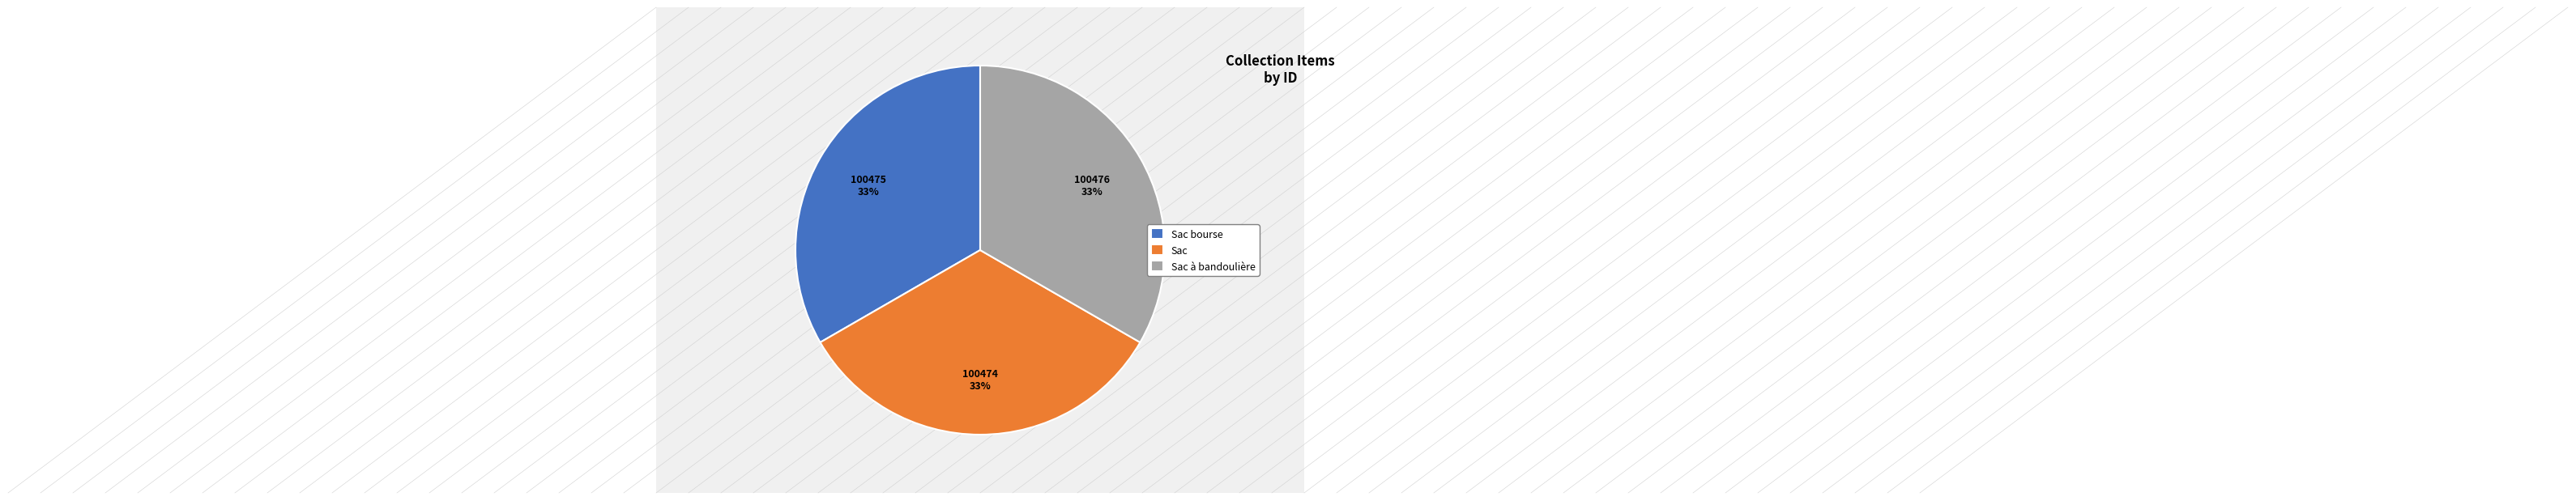

To the nearest percent, what portion does Sac represent?

33%